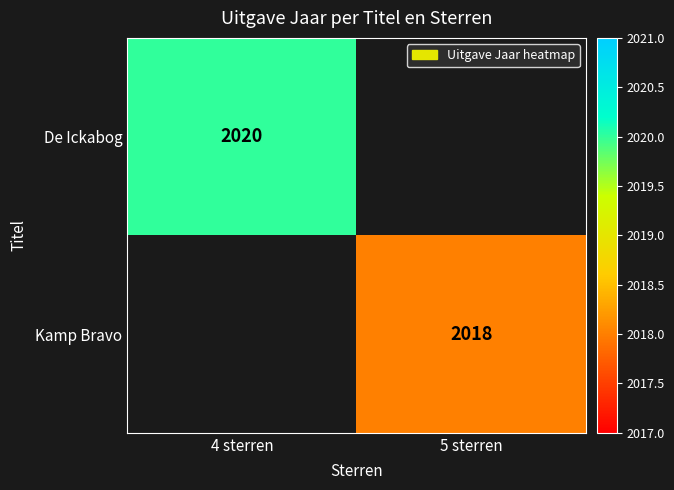

True or false: Kamp Bravo has a value of 3375.6 at 5 sterren.

False